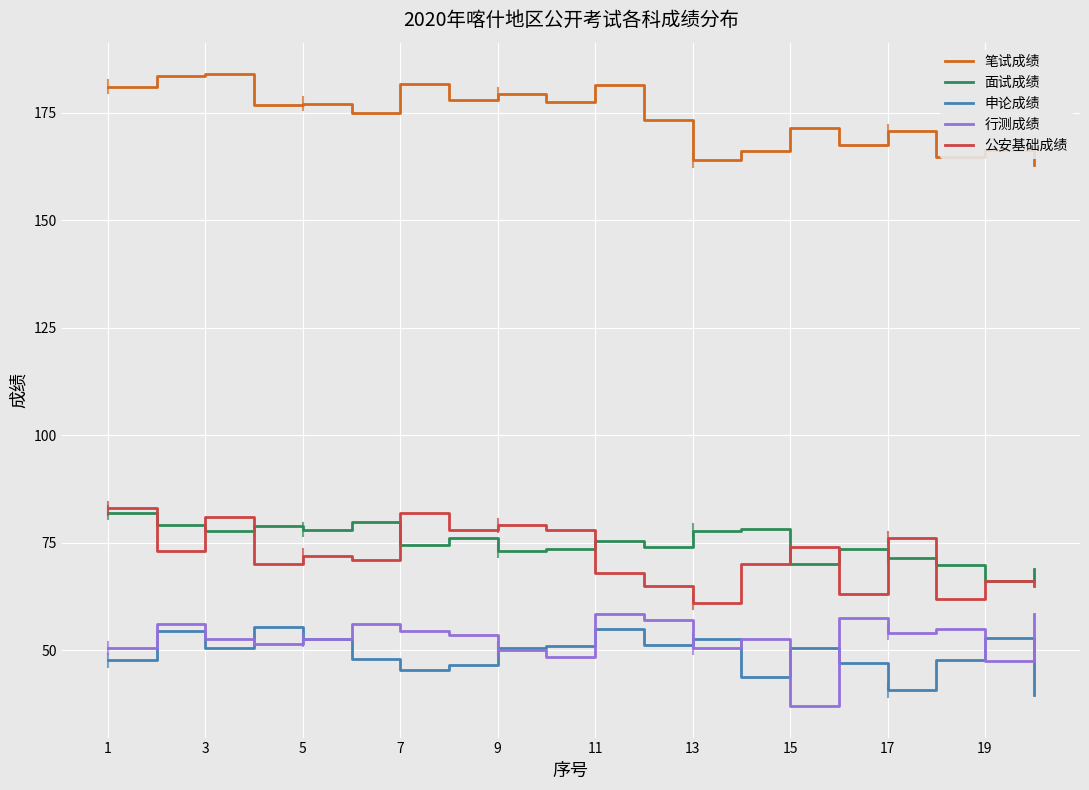

True or false: 公安基础成绩 and 申论成绩 cross at least once.

False